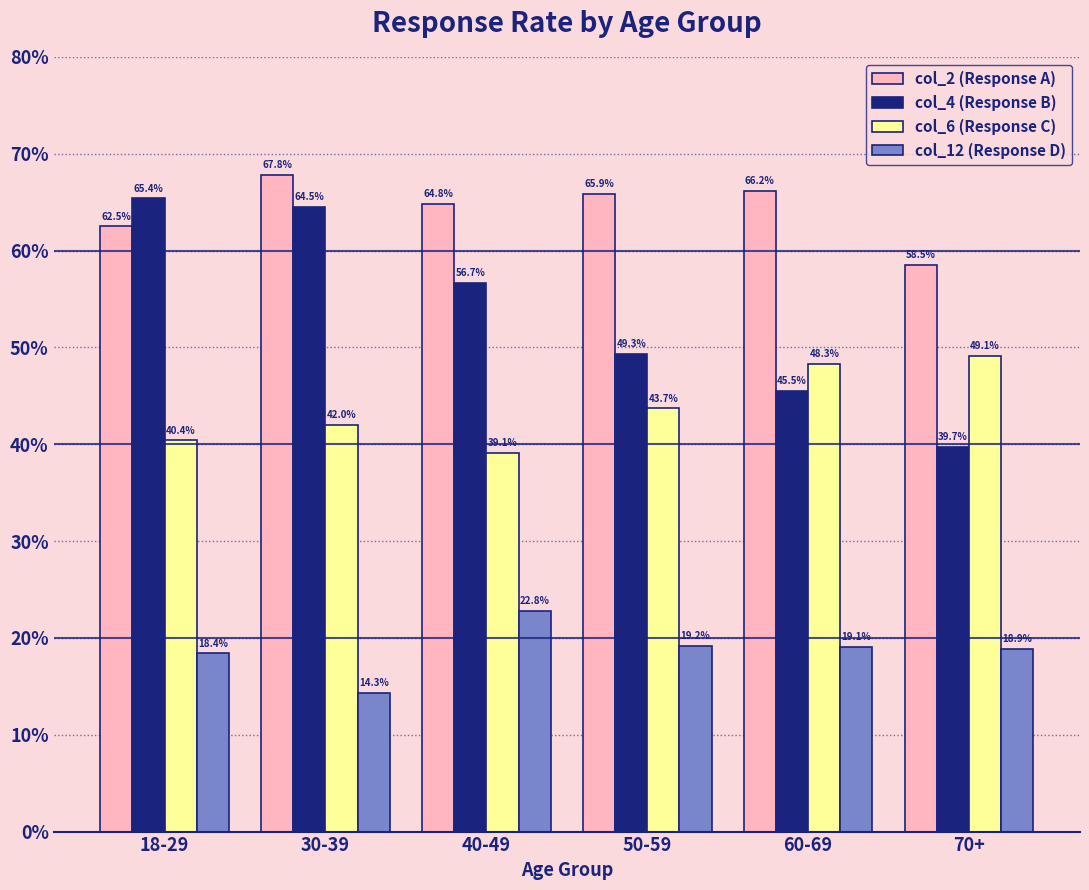

What is the label of the 2nd bar from the left?

30-39